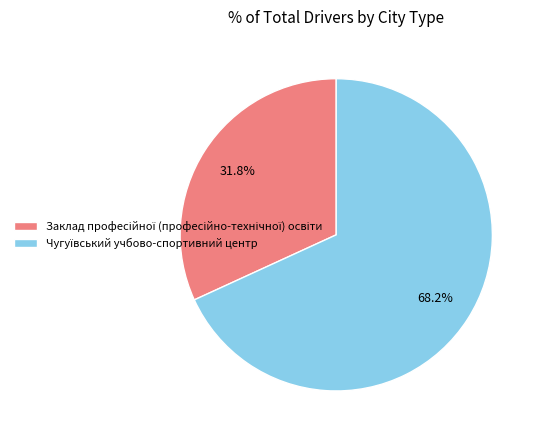

How many segments does this pie chart have?

2